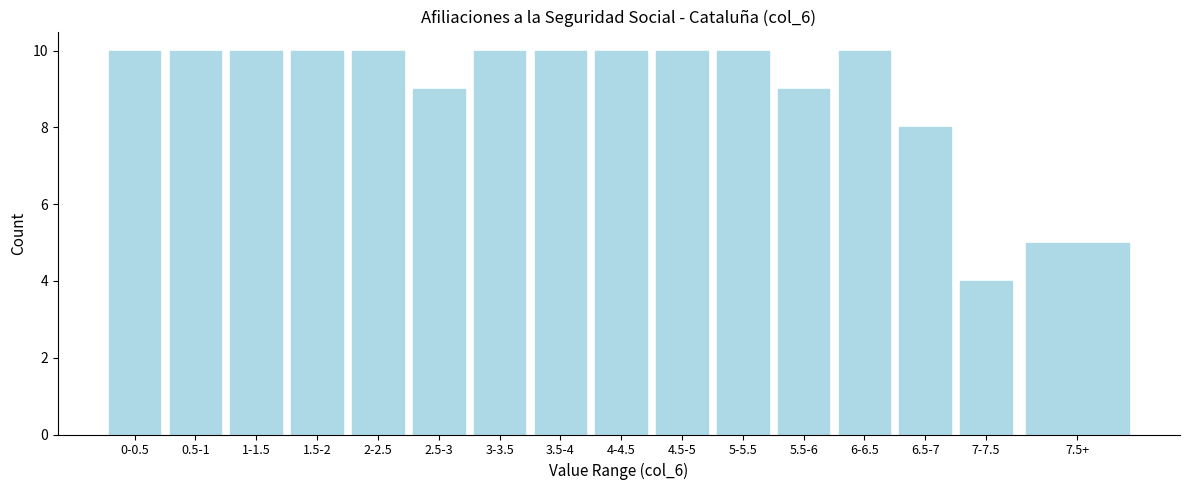

Reading left to right, what are all the values shown in this chart?

0-0.5=10	0.5-1=10	1-1.5=10	1.5-2=10	2-2.5=10	2.5-3=9	3-3.5=10	3.5-4=10	4-4.5=10	4.5-5=10	5-5.5=10	5.5-6=9	6-6.5=10	6.5-7=8	7-7.5=4	7.5+=5